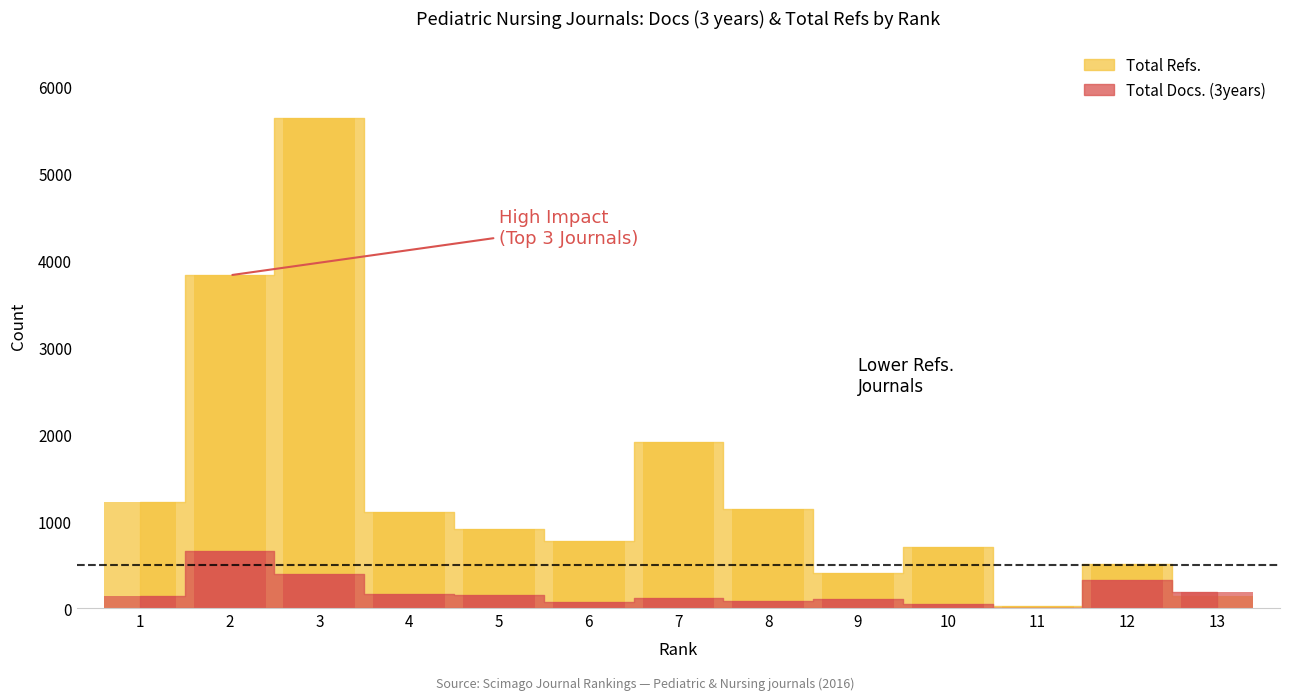

Which series has the largest total across all categories?

Total Refs.